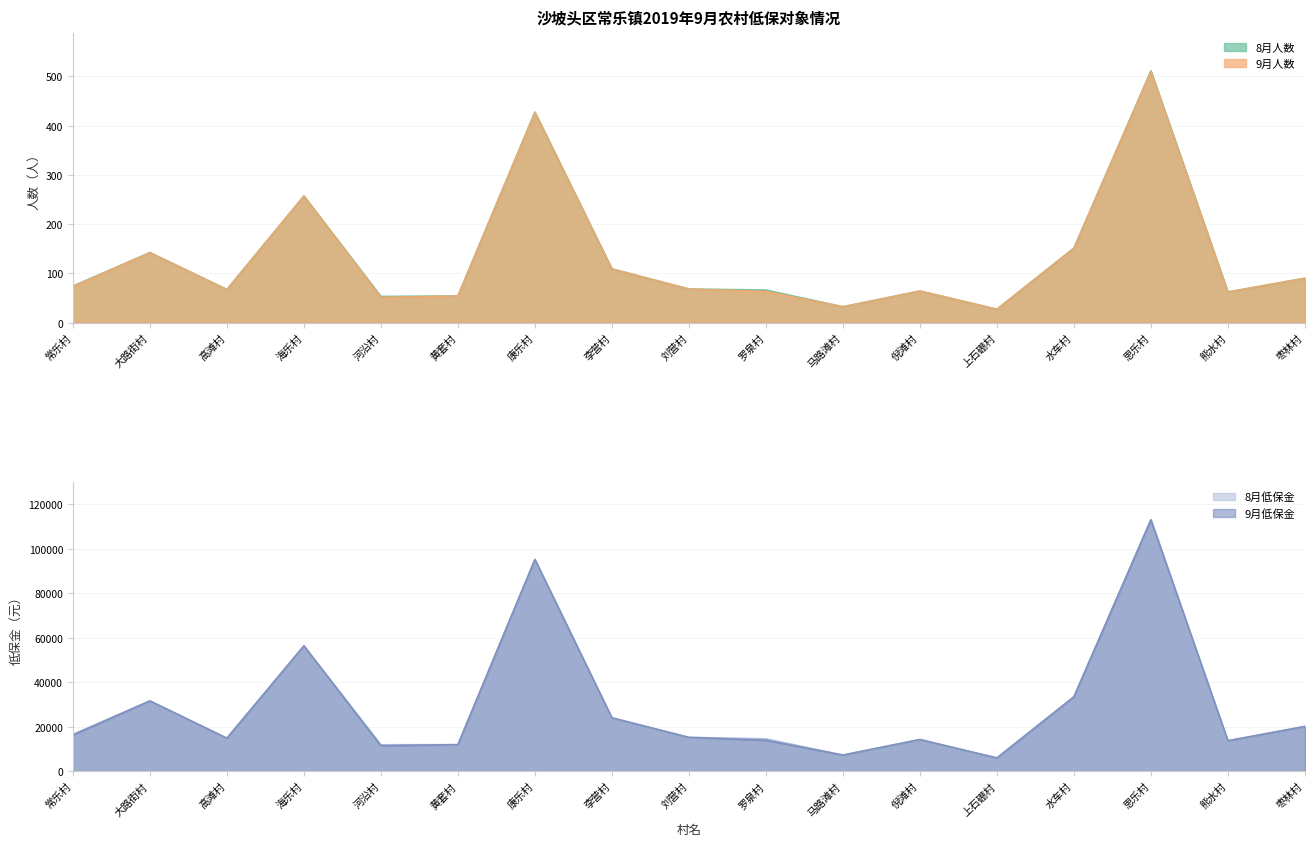

What are all the series names shown in the legend?

8月人数, 9月人数, 8月低保金, 9月低保金